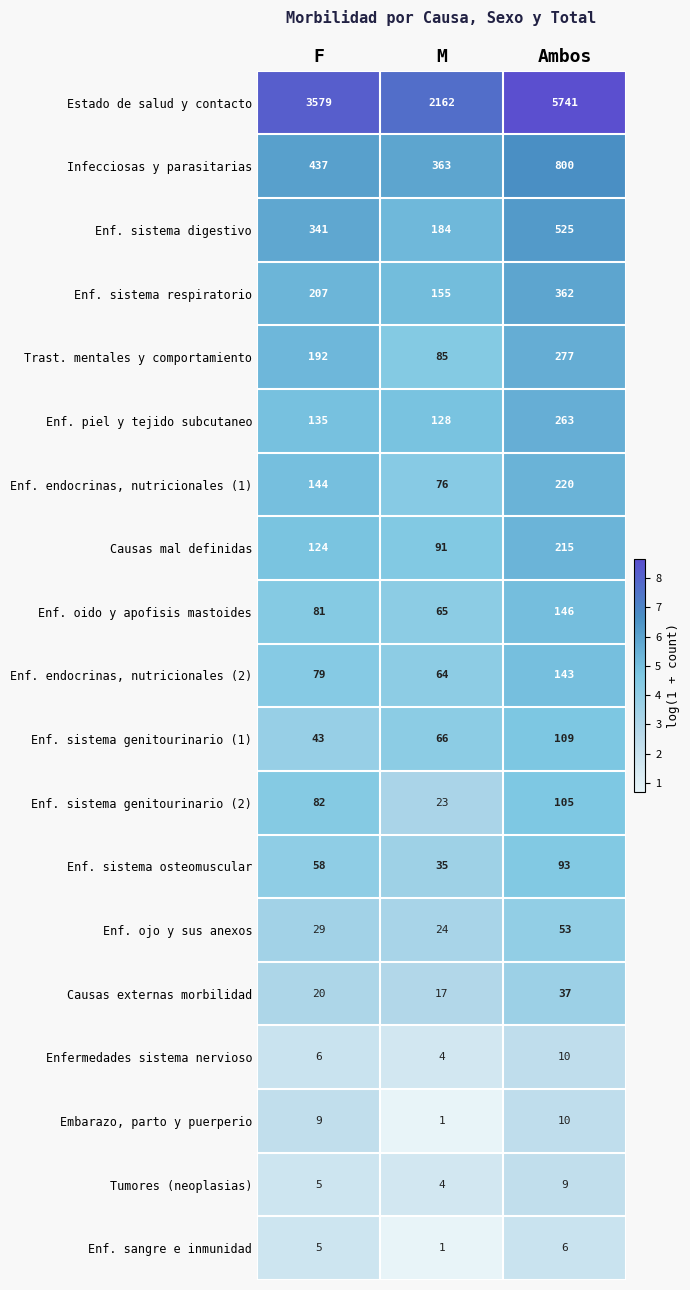

What is the difference between the highest and lowest values at M?

2161